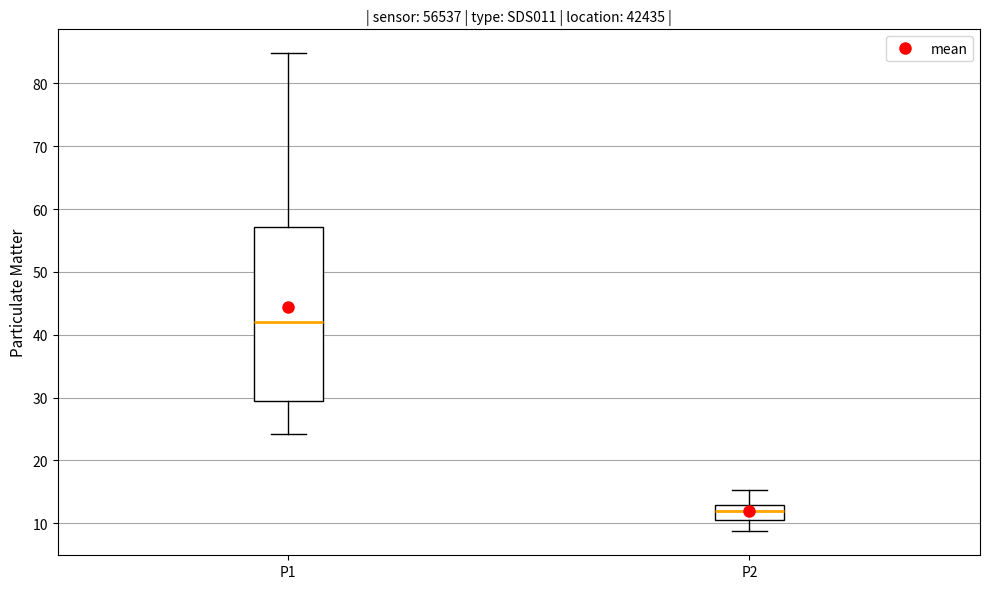

Reading left to right, transcribe this box plot: for each box, give where its median line is, the range the box spans, and where its two whiskers end, as read against the y-axis. The values are not printed on the chart, so give them approximately, as read against the axis.

P1: median 42, box 30 to 57, whiskers 24 to 85
P2: median 12, box 11 to 13, whiskers 9 to 15